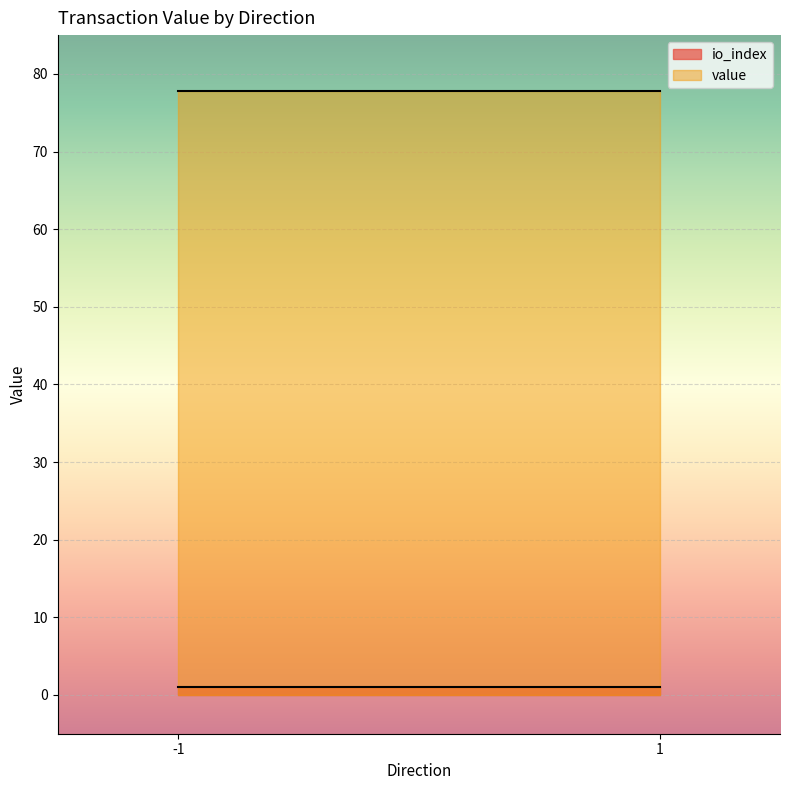

Rank the series by their maximum value, from highest to lowest.

value, io_index